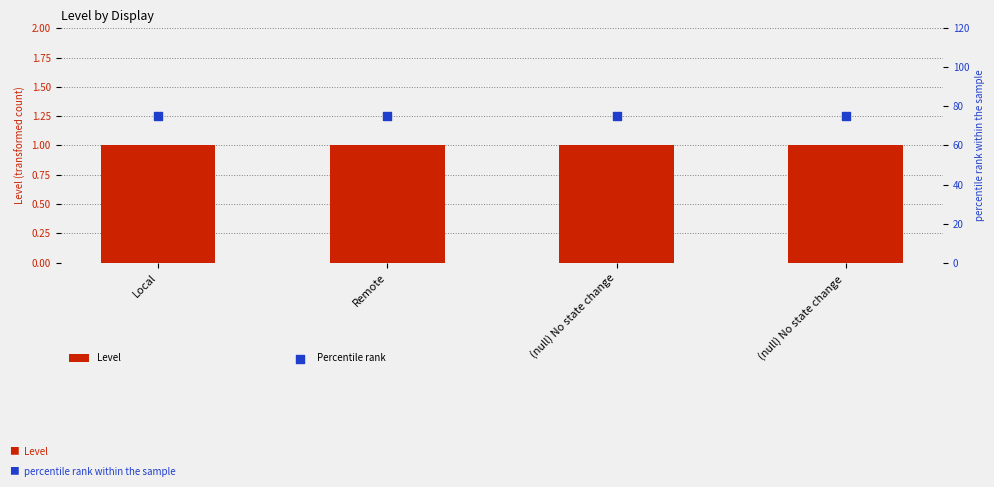

What is the total value across all series at Local?

76